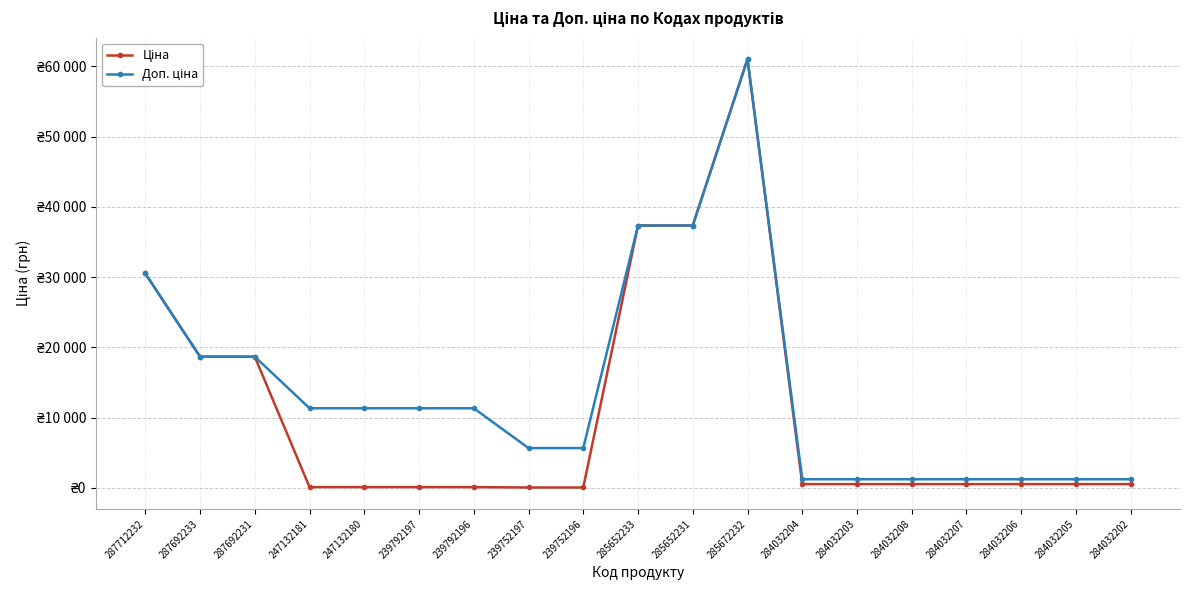

What is the difference between the maximum and minimum values in the Ціна series?

60968.0